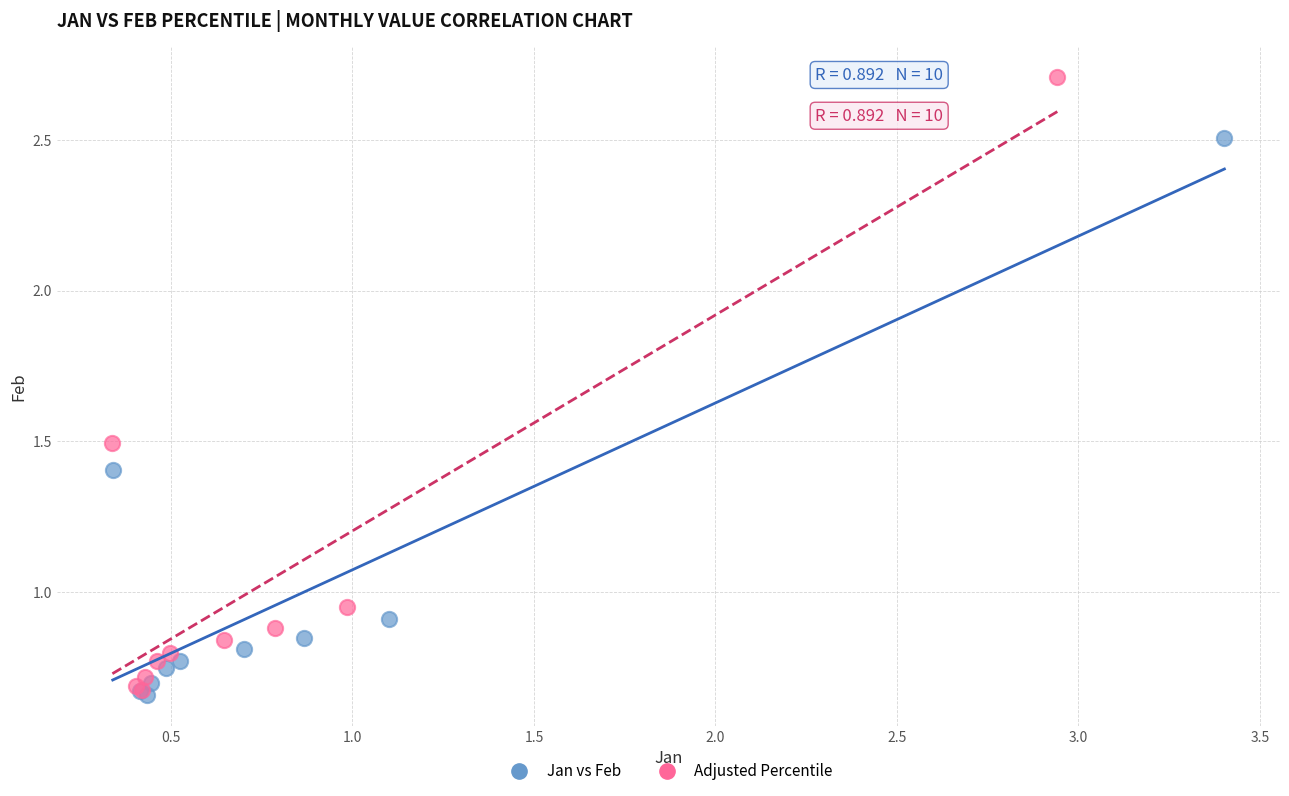

Which series has the widest spread of Y values?

Adjusted Percentile